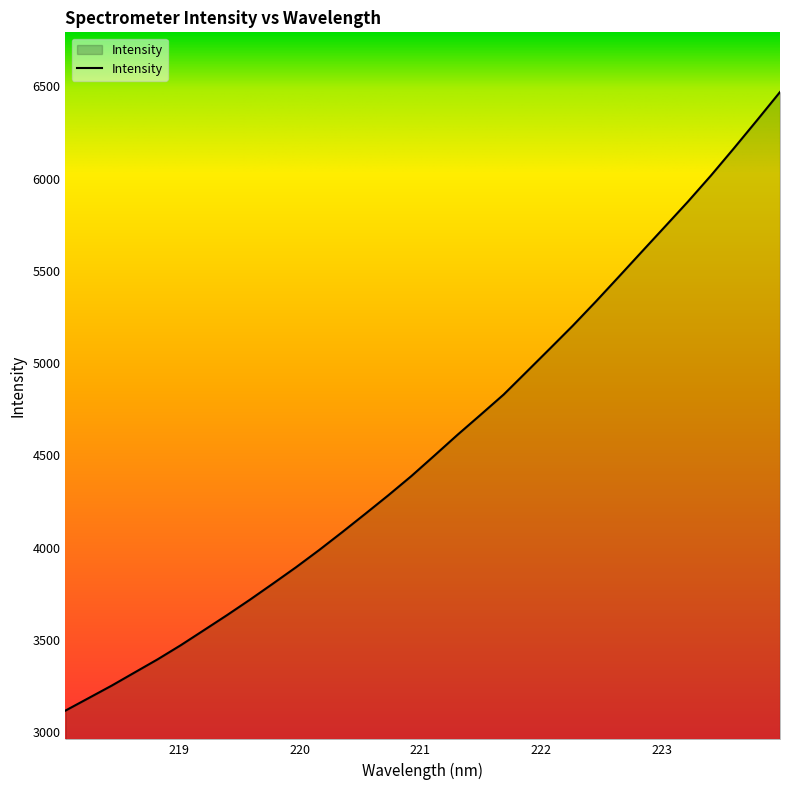

Reading left to right, what are all the values shown in this chart?

3117.0	3184.5	3252.0	3323.7	3395.2	3471.5	3552.5	3634.0	3718.3	3805.6	3894.2	3987.2	4084.2	4183.5	4284.0	4388.1	4499.2	4611.5	4719.8	4829.4	4953.2	5077.4	5202.4	5333.2	5468.0	5603.8	5739.0	5874.7	6016.2	6164.2	6315.5	6468.8